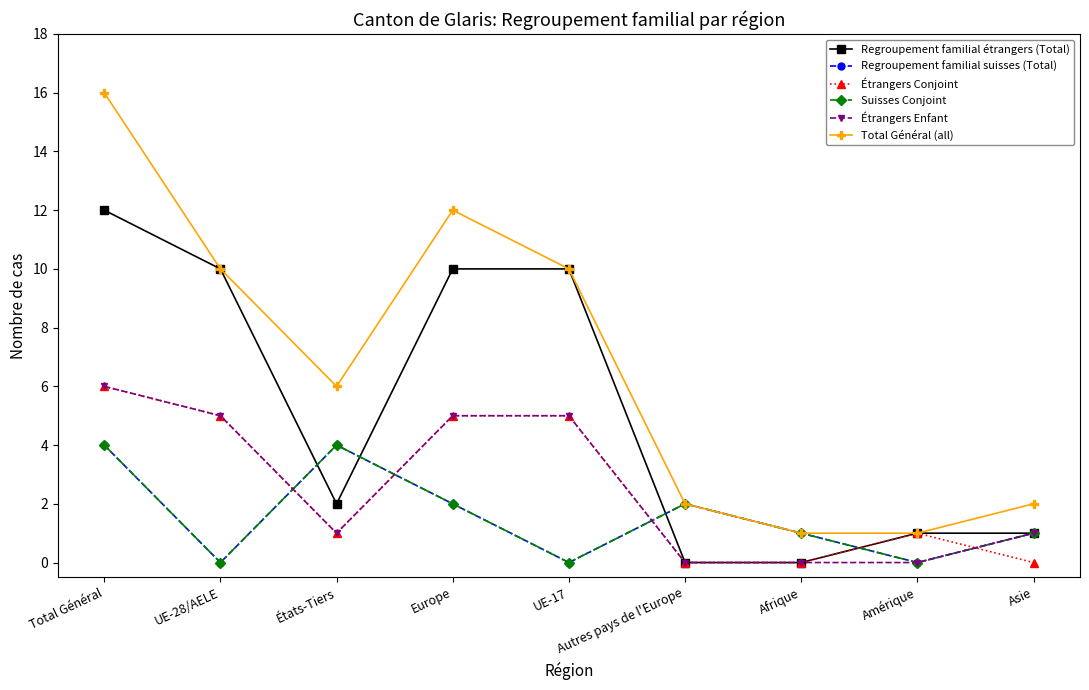

True or false: Étrangers Enfant has a value of 2 at États-Tiers.

False